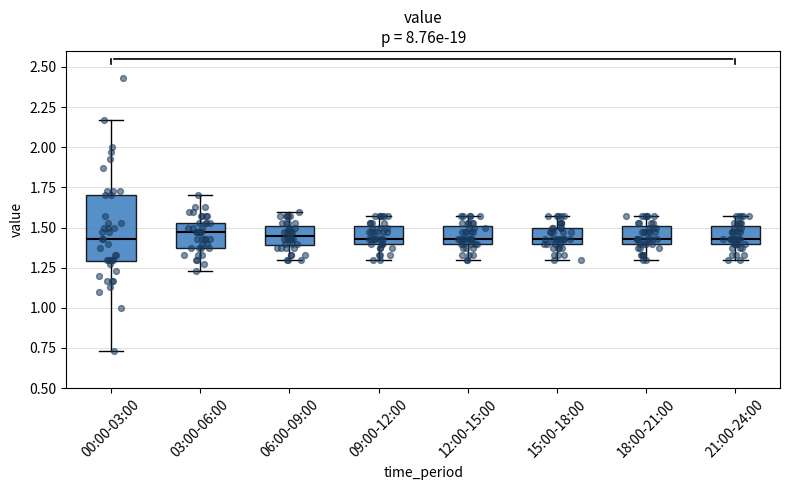

Which box is the tallest, from its lower edge to its upper edge?

00:00-03:00